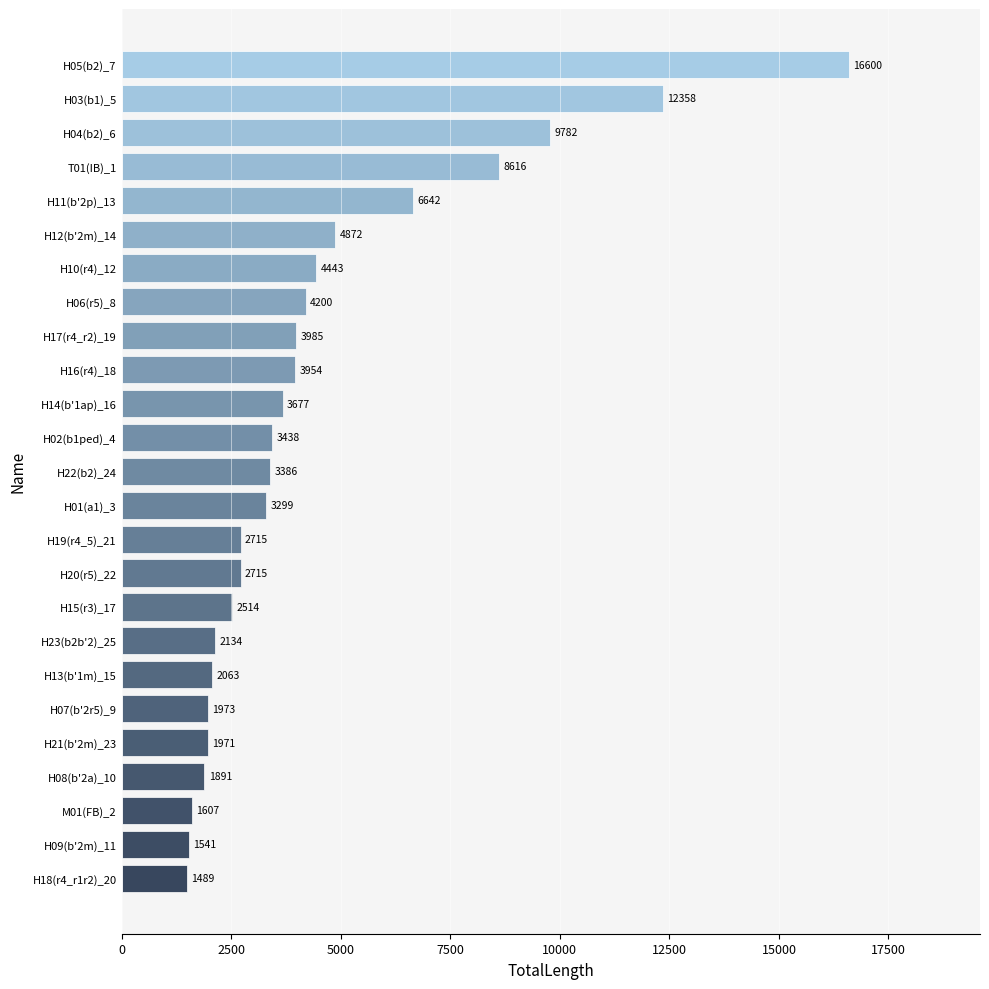

Does the chart contain stacked bars?

No